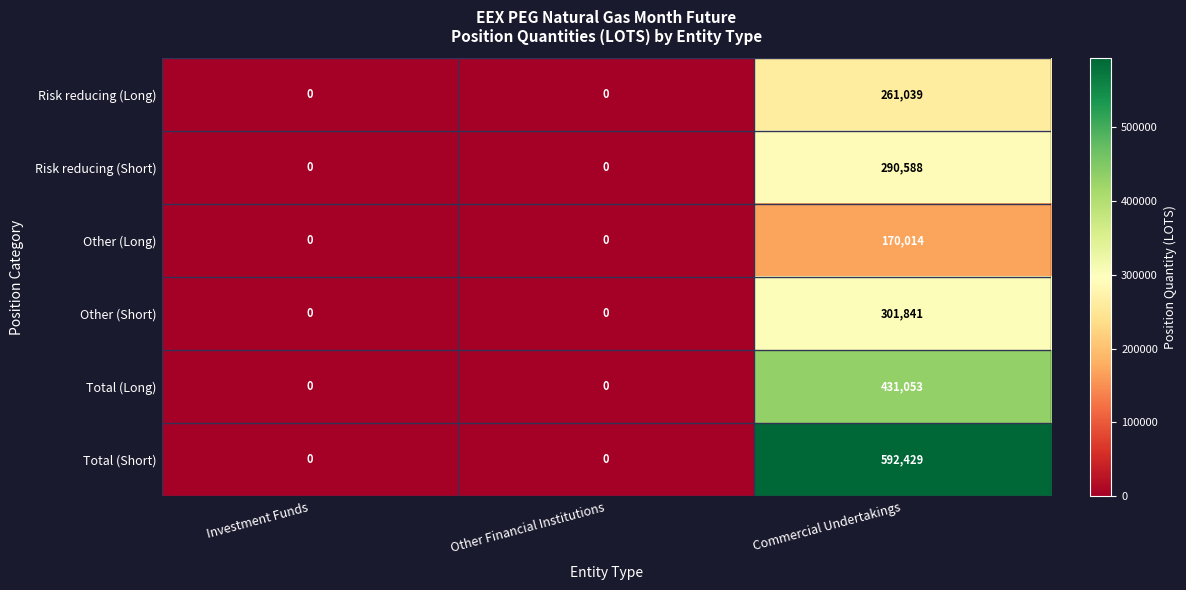

How many series are shown in this chart?

6